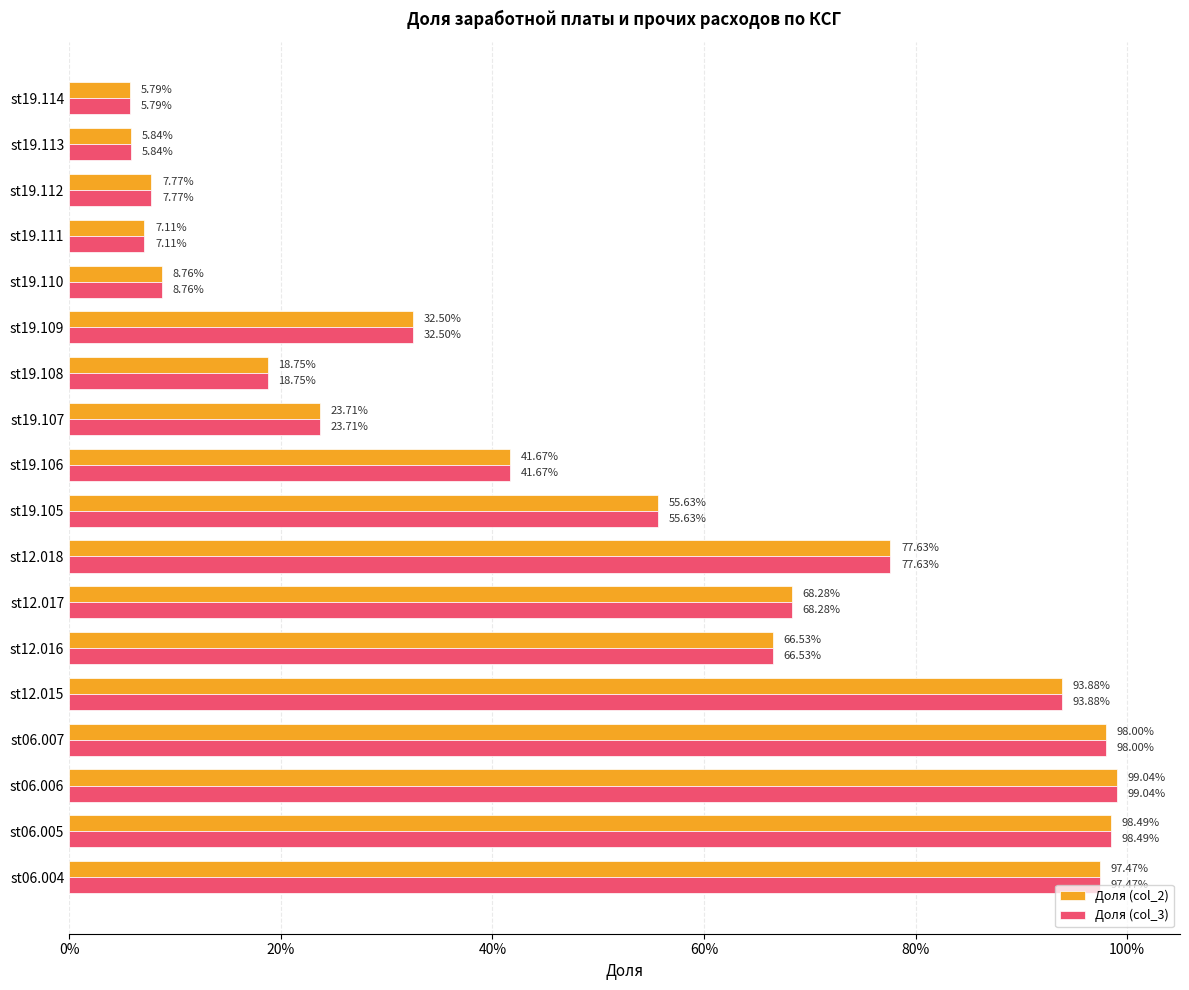

What are all the series names shown in the legend?

Доля (col_2), Доля (col_3)